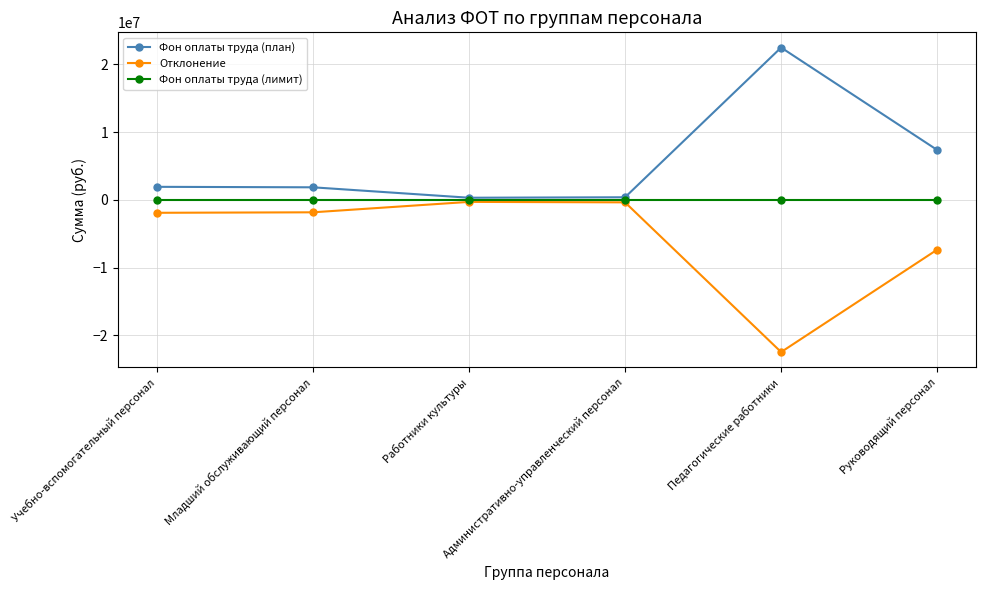

Which series has the largest total across all categories?

Фон оплаты труда (план)